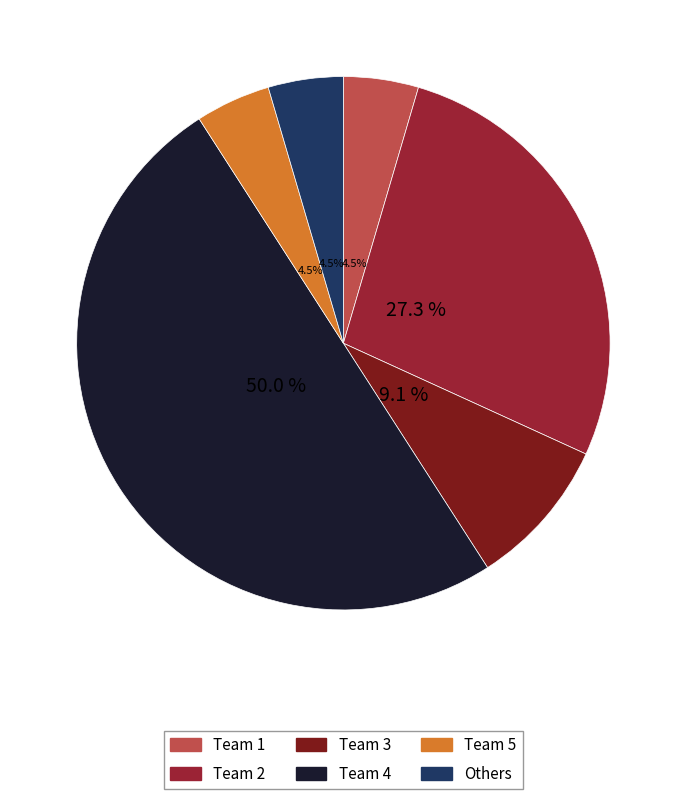

How many segments does this pie chart have?

6